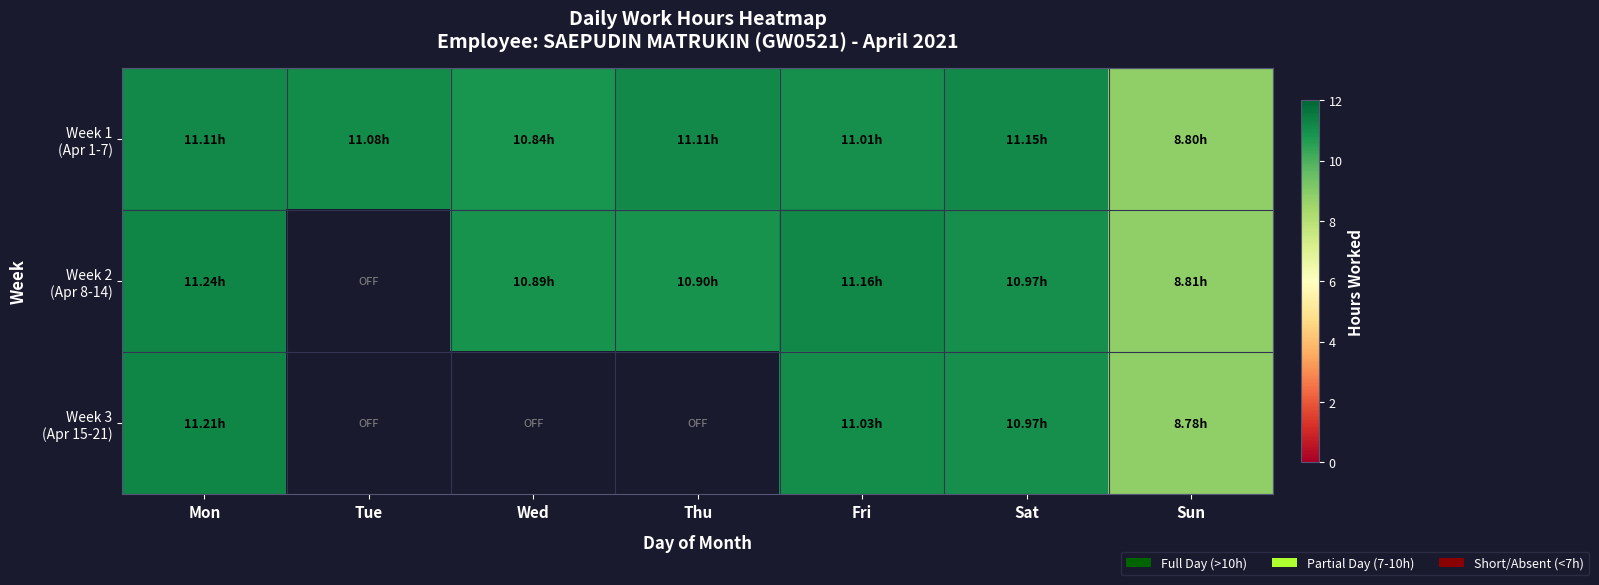

At which category does the chart reach its peak across all series?

Mon